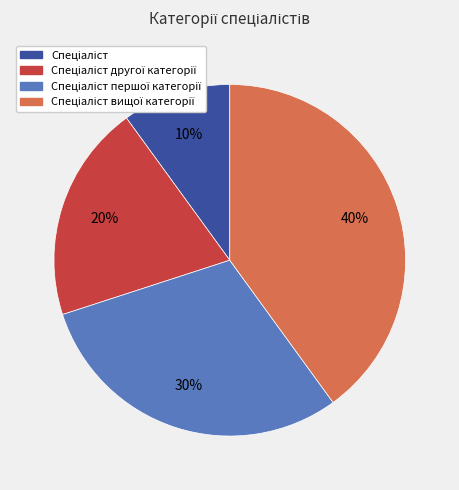

Does any single category account for the majority?

No